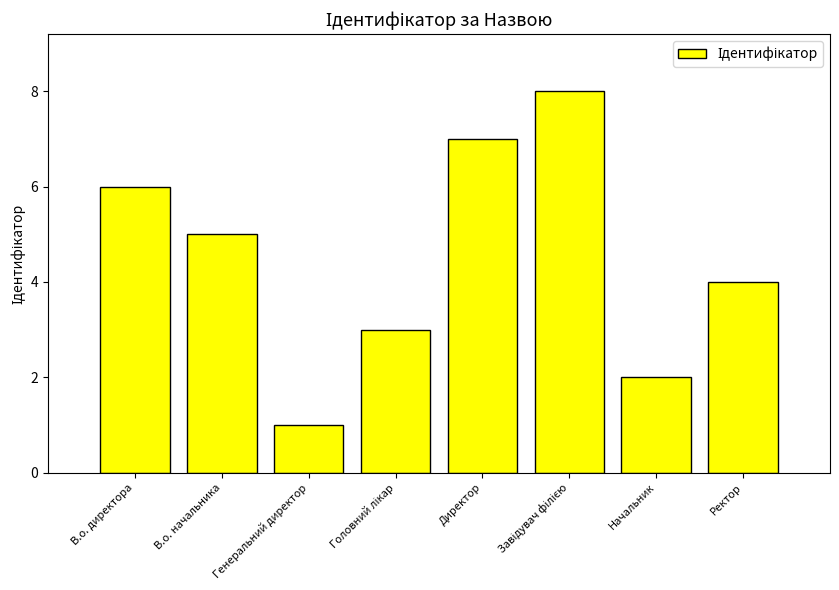

Is it true that the value at В.о. начальника is 2?

False